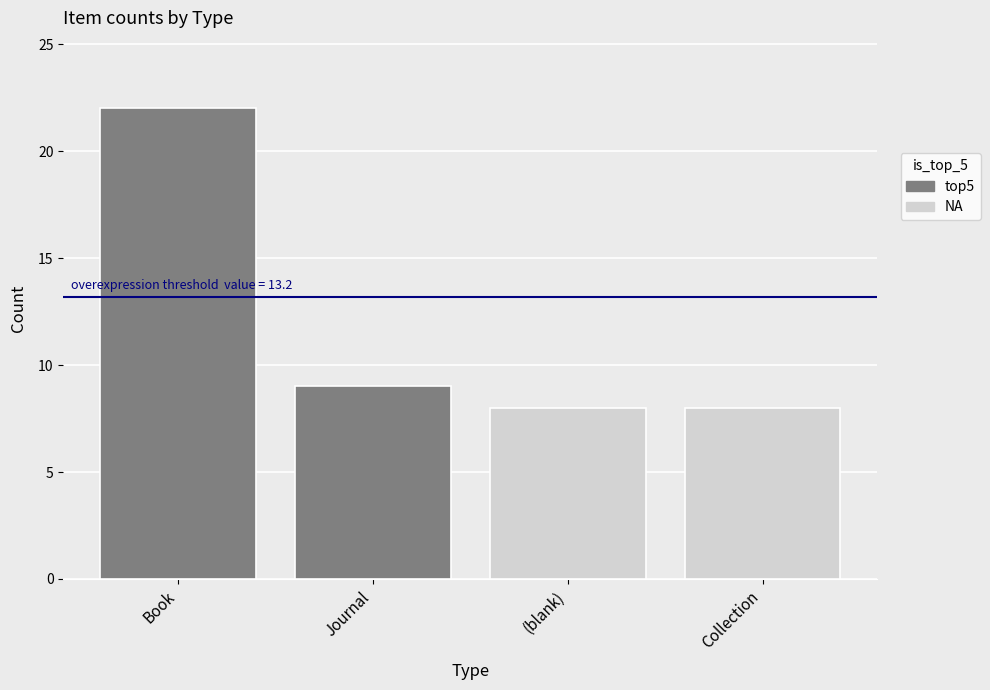

Which has a higher value, Book or Collection?

Book